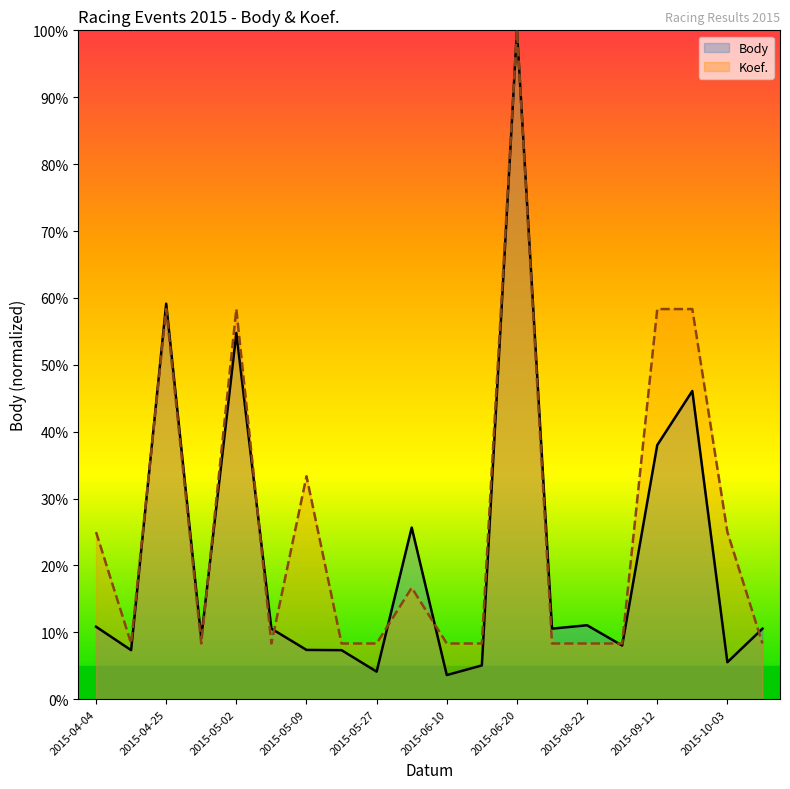

What is the greatest value displayed?

100.0